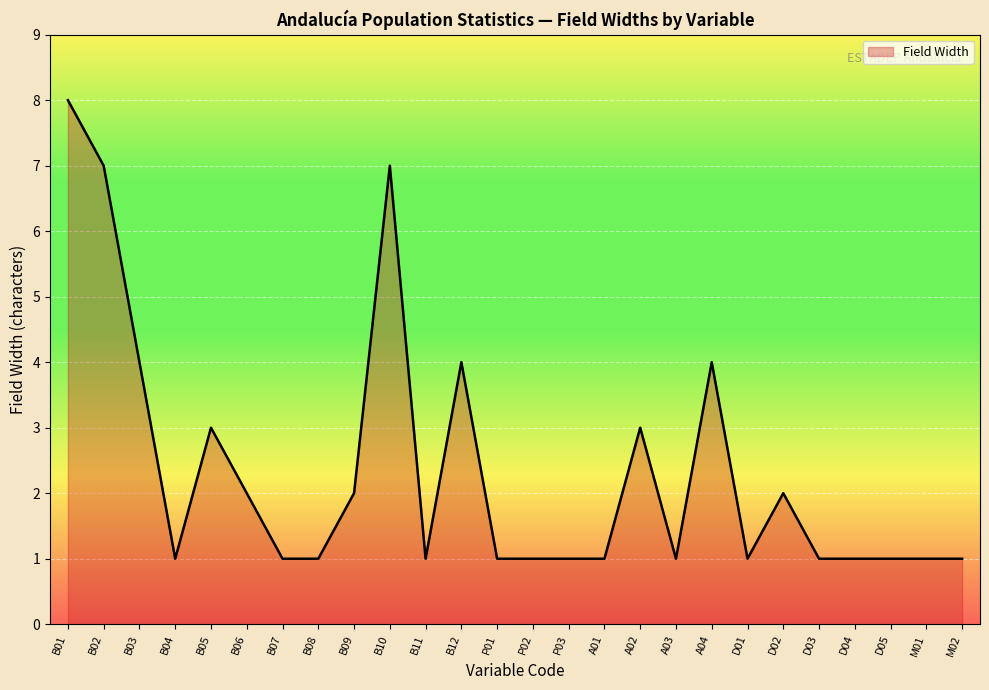

Read the value at D02.

2